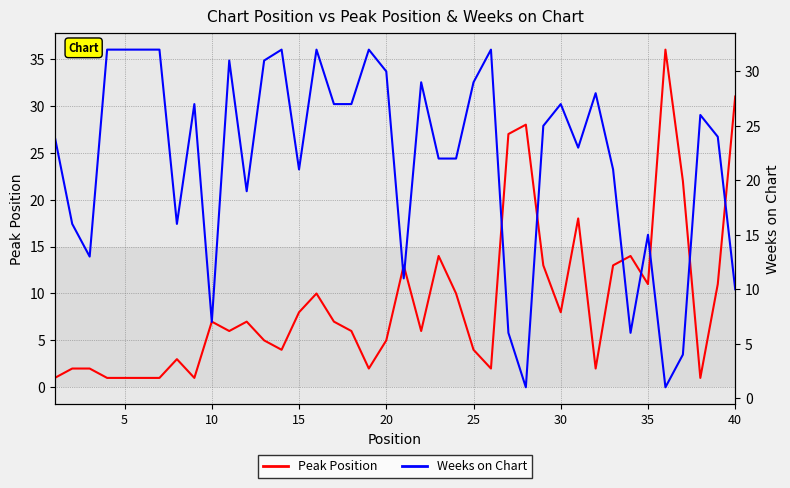

Which series has the largest range (max minus min)?

Peak Position